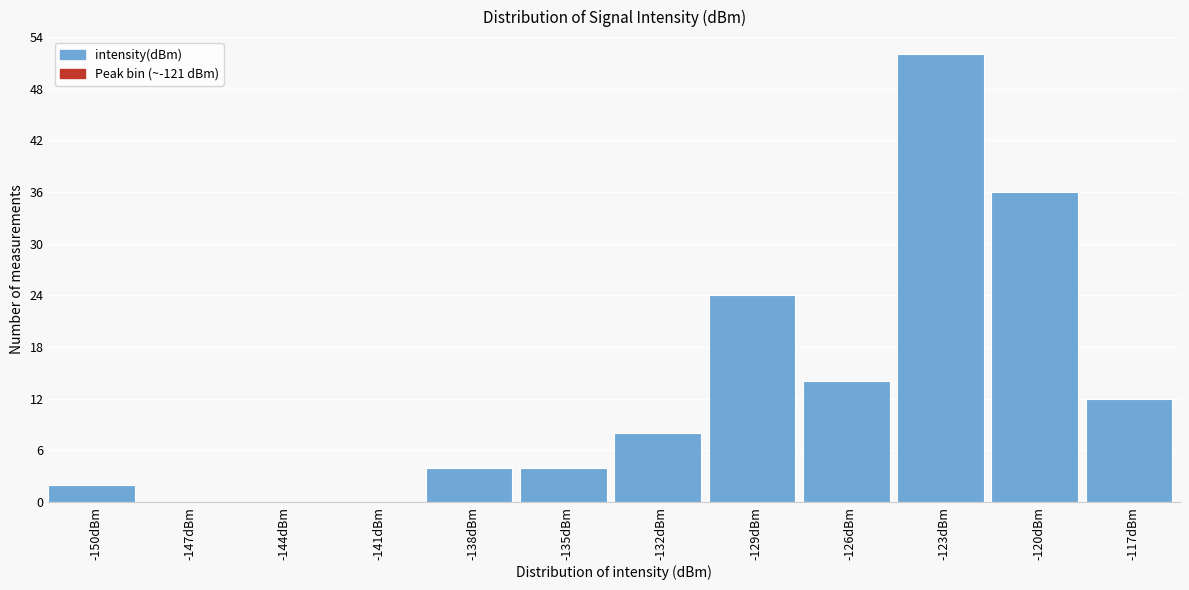

Reading right to left, list all the values displayed in this chart.

-117dBm=12	-120dBm=36	-123dBm=52	-126dBm=14	-129dBm=24	-132dBm=8	-135dBm=4	-138dBm=4	-141dBm=0	-144dBm=0	-147dBm=0	-150dBm=2